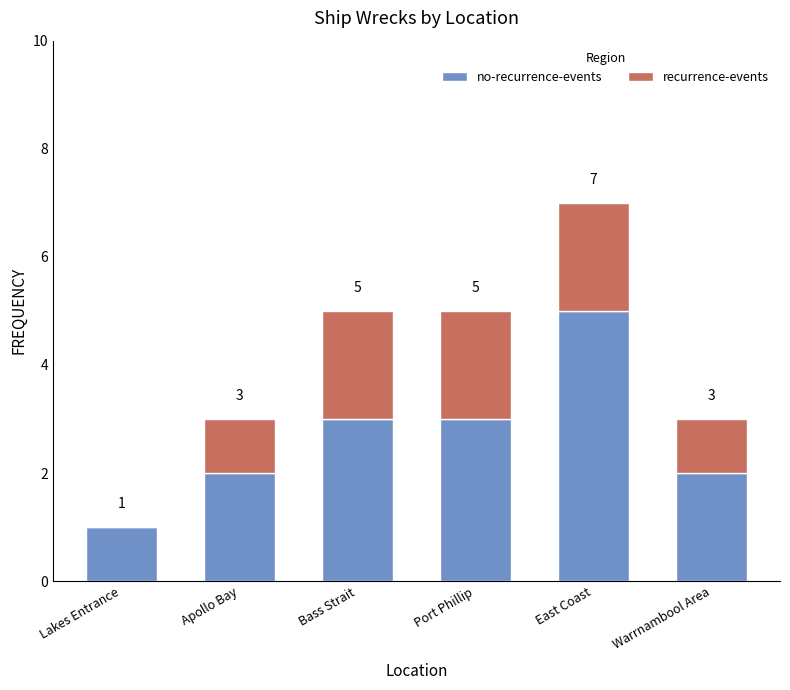

At which category is the sum across all series the highest?

East Coast